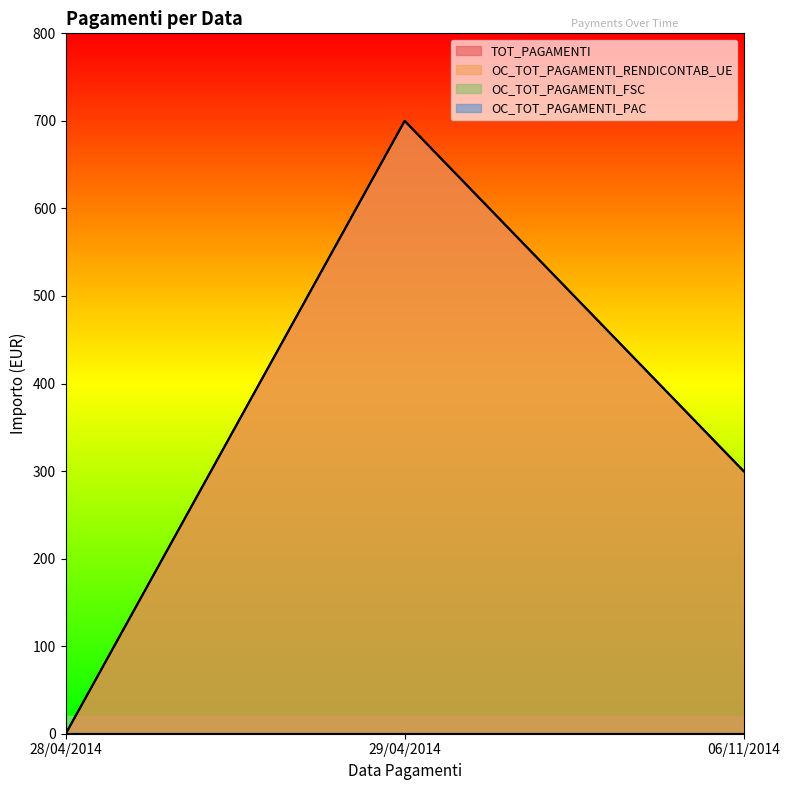

The value of OC_TOT_PAGAMENTI_RENDICONTAB_UE at 29/04/2014 is 476. True or false?

False